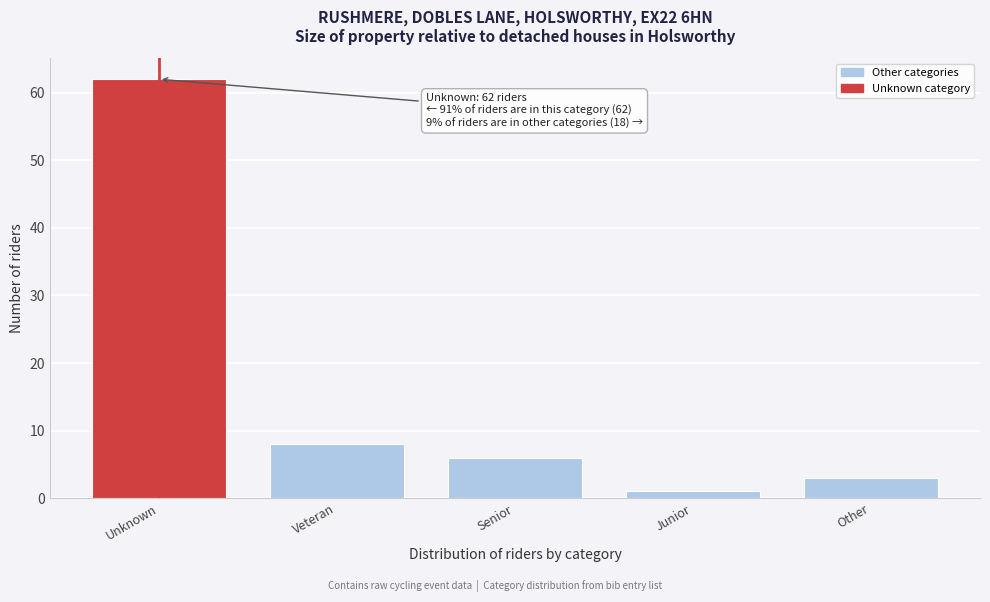

Reading left to right, list all the values displayed in this chart.

62	8	6	1	3